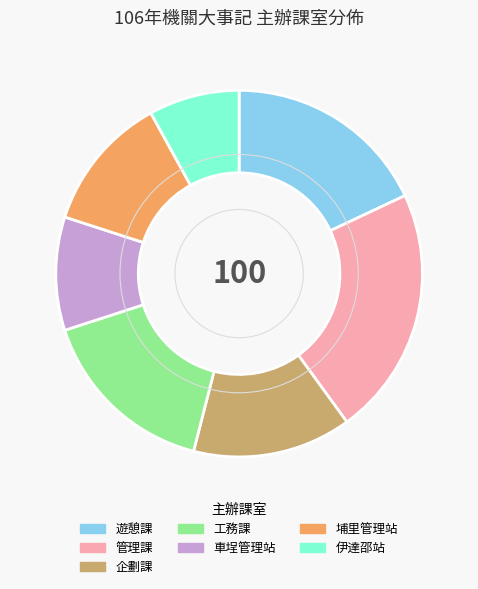

The 車埕管理站 slice represents 10% of the pie. True or false?

True